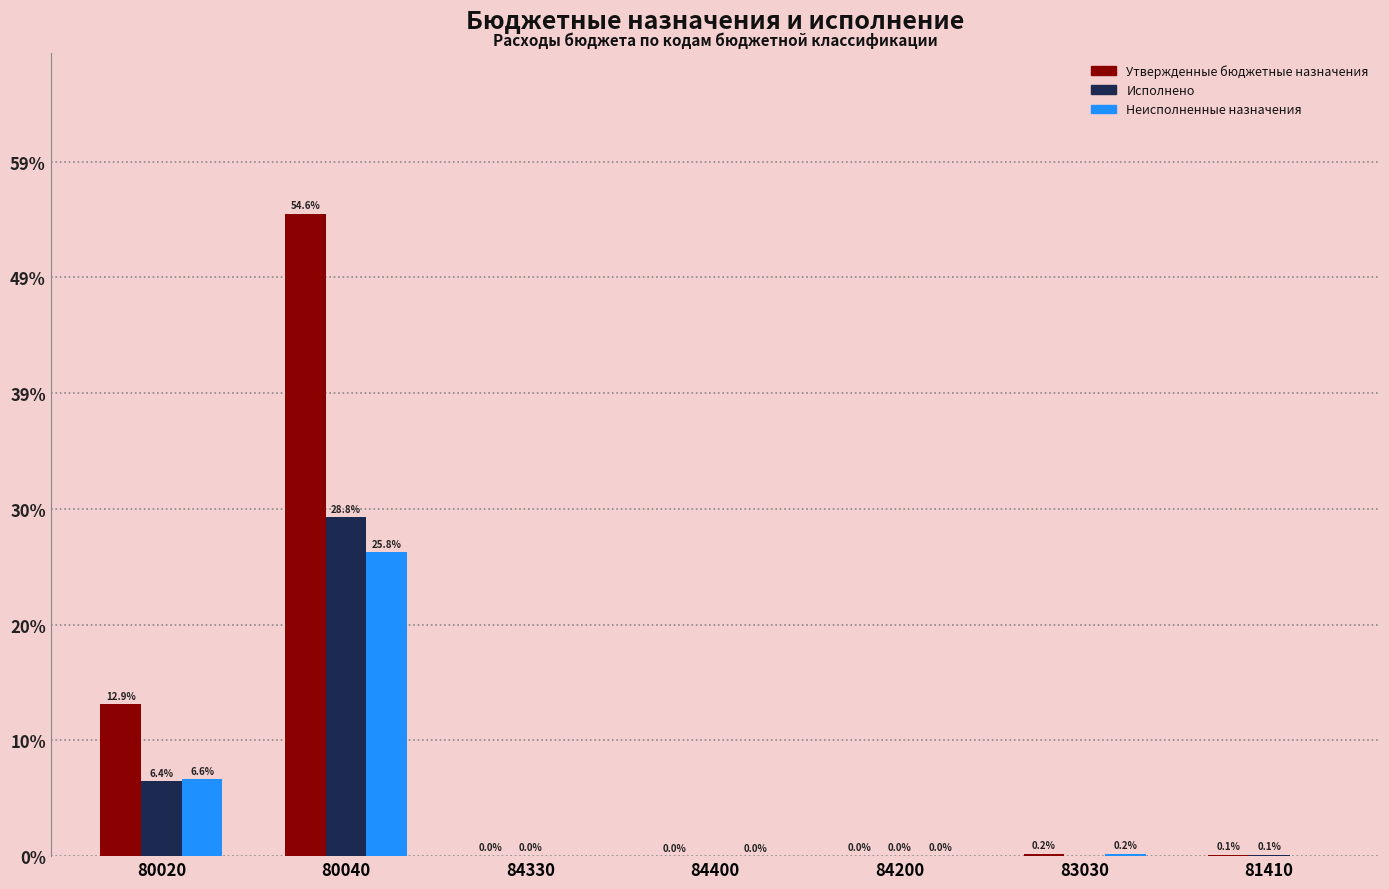

Is it true that Исполнено equals 1017286.5 at 84400?

False